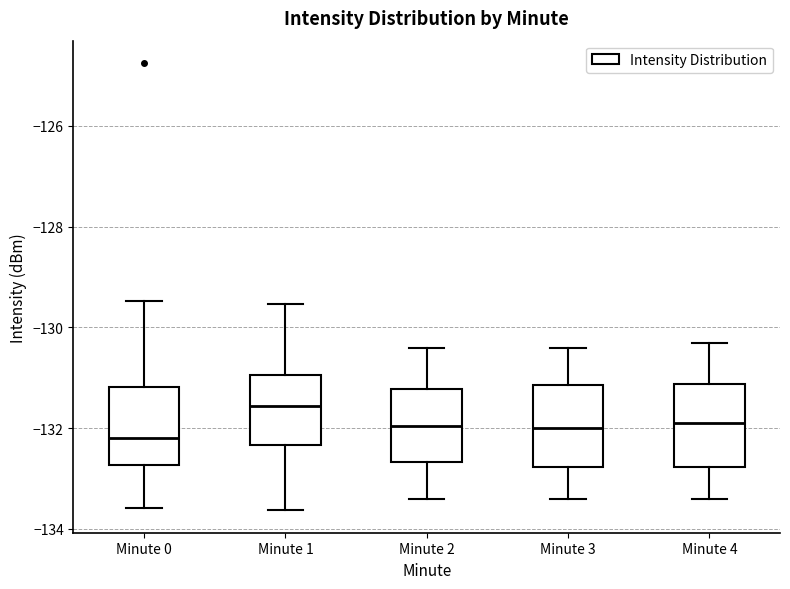

Which box has the highest median line?

Minute 1